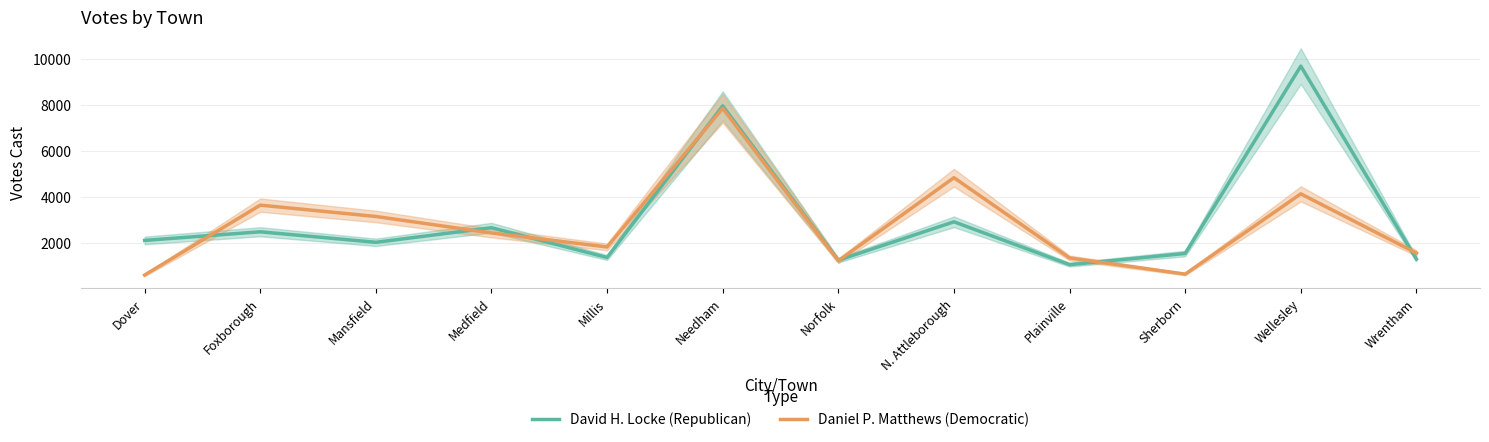

Reading left to right, what are all the values shown in this chart?

David H. Locke (Republican): 2098	2474	2016	2651	1354	7952	1237	2908	1043	1529	9684	1283
Daniel P. Matthews (Democratic): 590	3633	3140	2423	1813	7847	1212	4828	1334	631	4125	1547